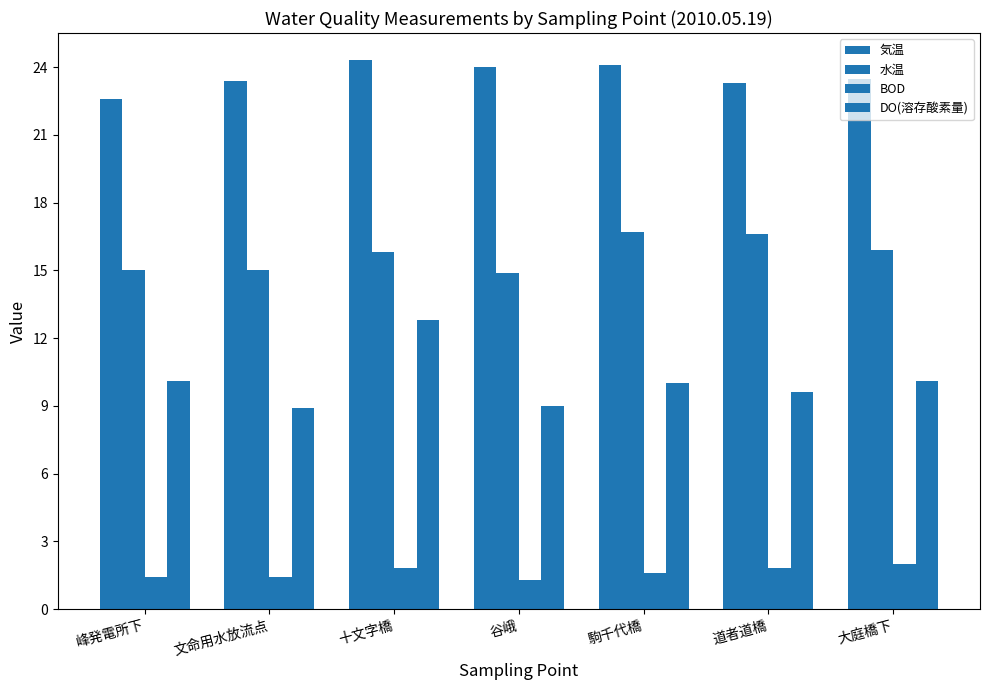

How many categories are shown in the chart?

7